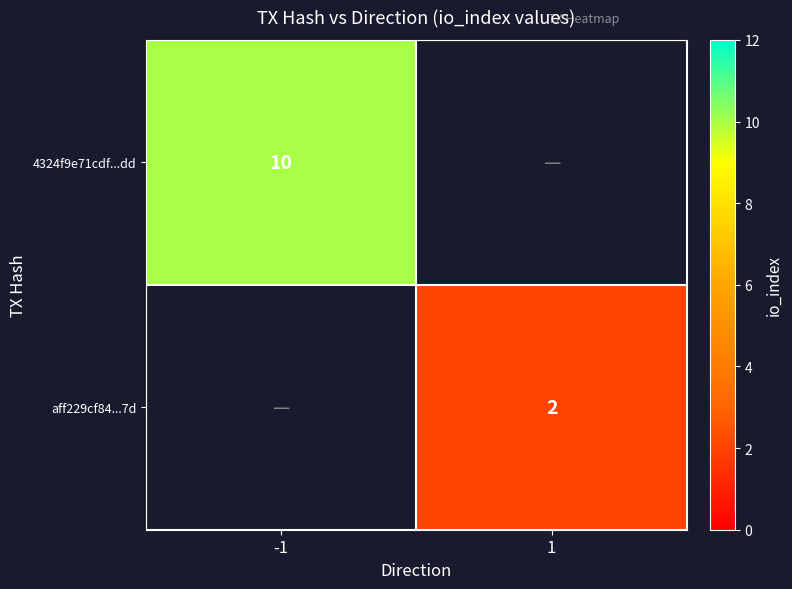

Is the value of aff229cf84...7d at 1 greater than the value of 4324f9e71cdf...dd at -1?

No